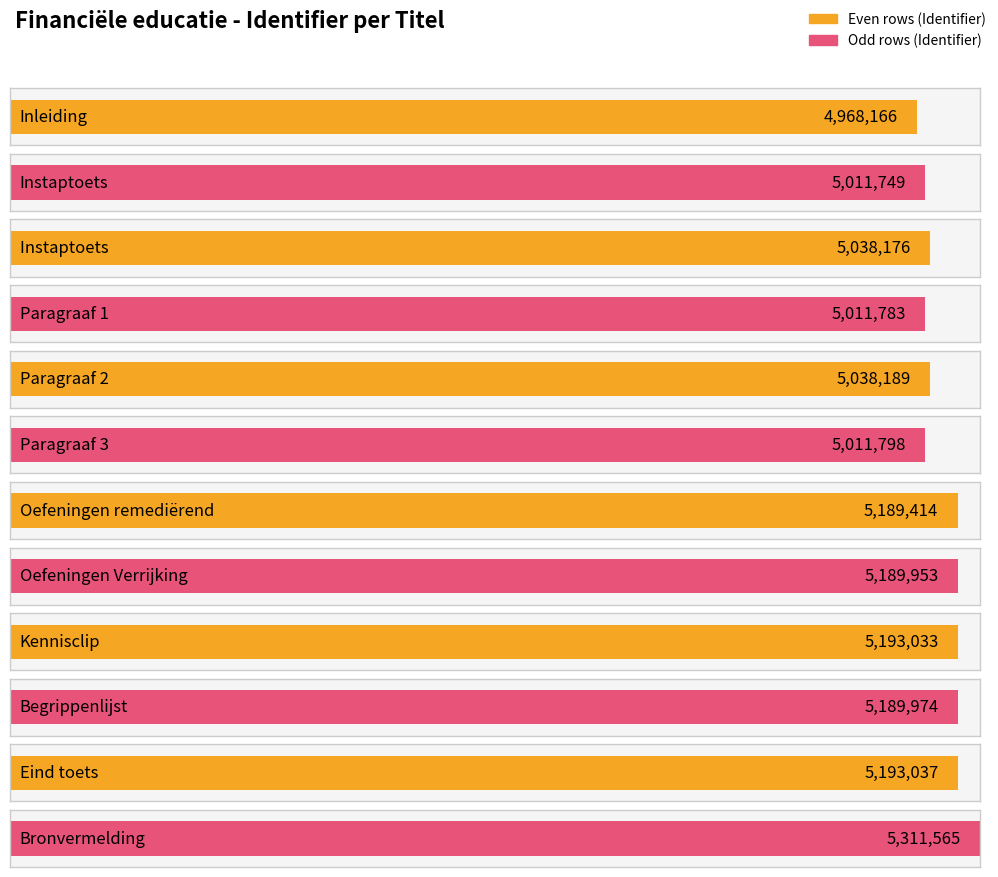

What is the difference between the second highest and minimum values?

224871